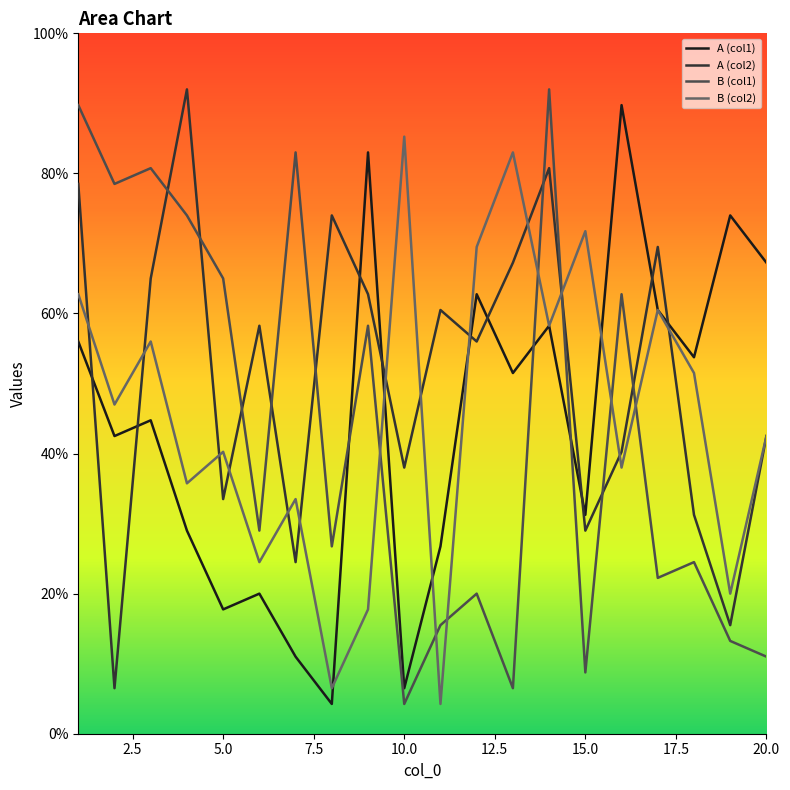

What is the maximum value shown in the chart?

92.0